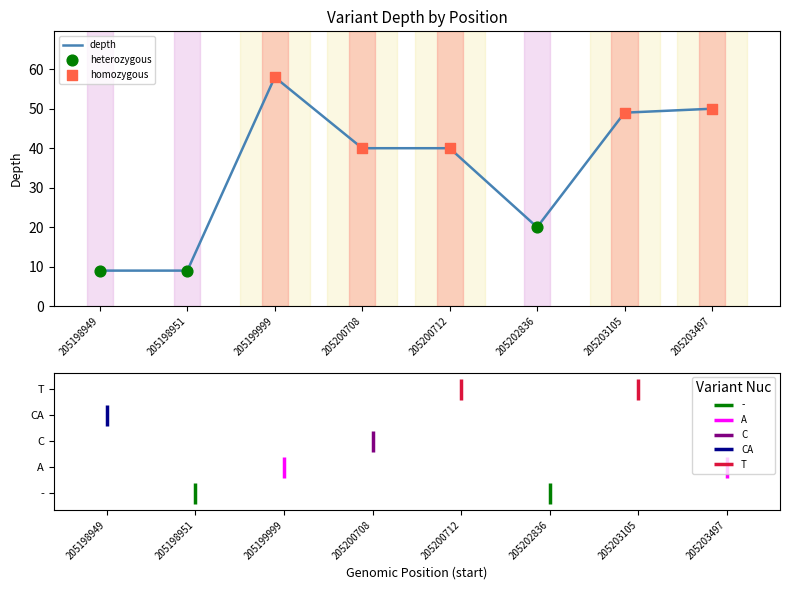

Which has a higher value, 205203105 or 205203497?

205203497